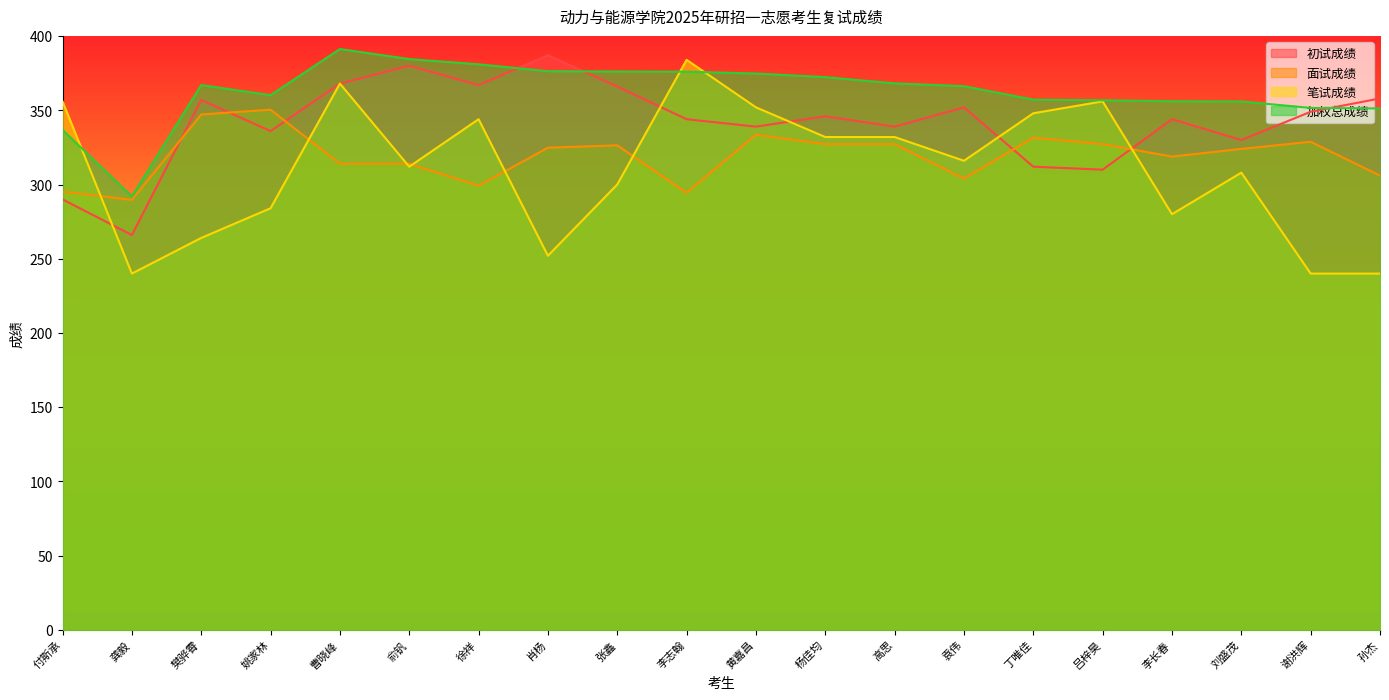

Is it true that 面试成绩 equals 468.5 at 李志翰?

False